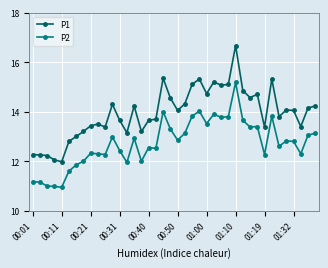

What is the maximum value shown in the chart?

16.7